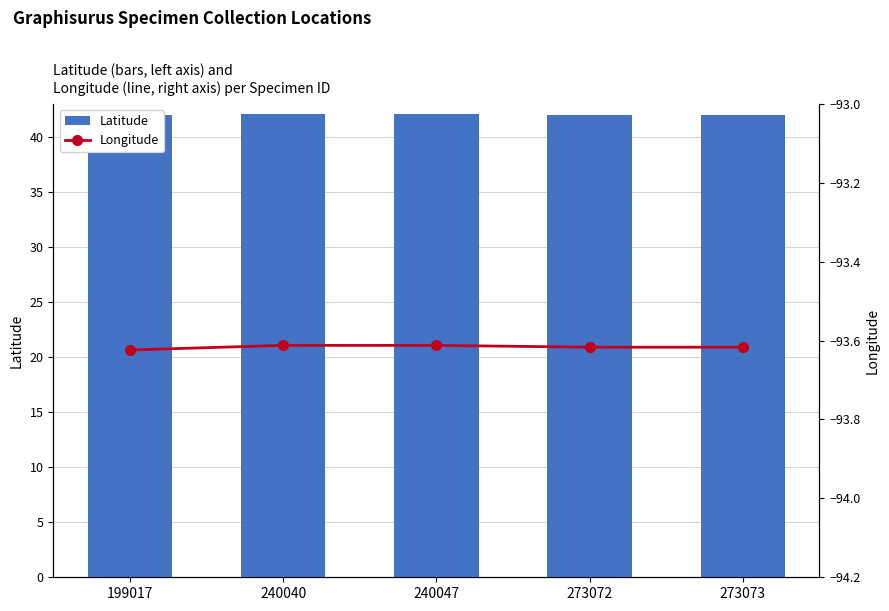

Reading left to right, extract all data points from this chart.

Latitude: 42.0	42.0	42.0	42.0	42.0
Longitude: -93.6	-93.6	-93.6	-93.6	-93.6